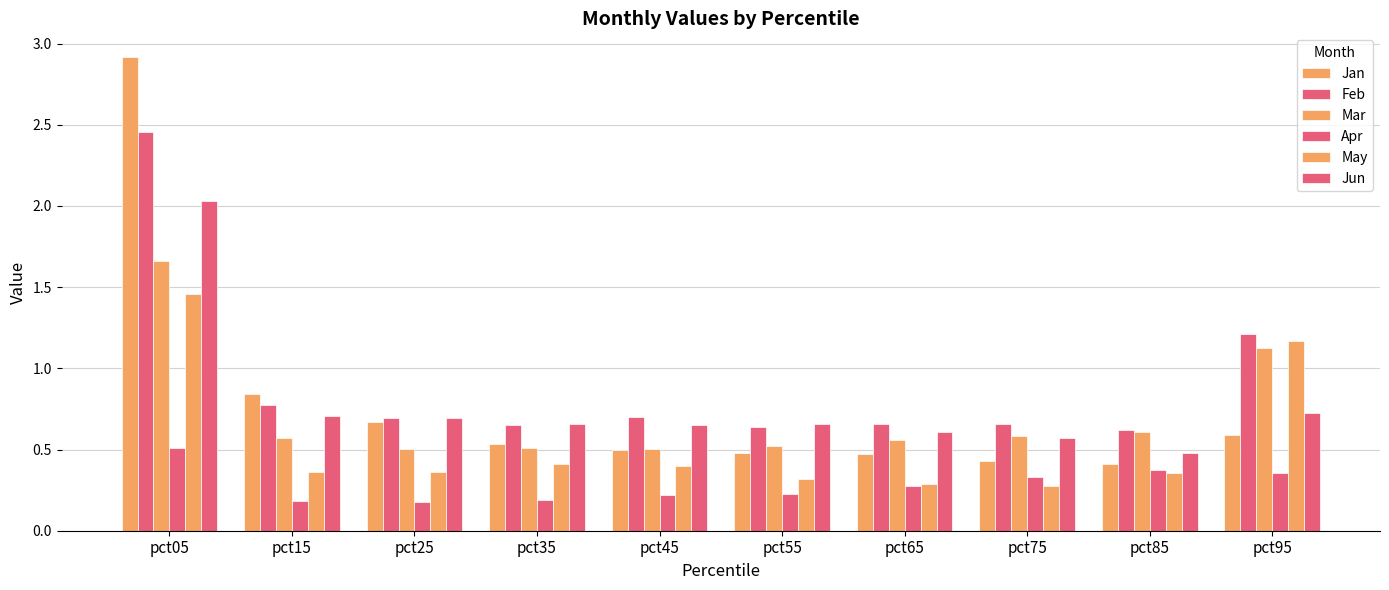

What is the approximate value of Feb at pct95?

1.2